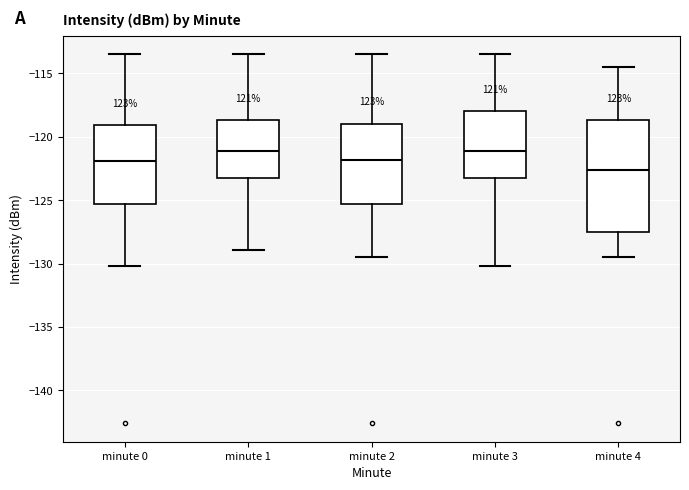

Reading left to right, read every box against the y-axis: the position of its median line, the range the box covers, and the ends of its whiskers. The values are not printed on the chart, so give them approximately, as read against the axis.

minute 0: median -122.0, box -125.5 to -119.0, whiskers -130.0 to -113.5
minute 1: median -121.0, box -123.5 to -118.5, whiskers -129.0 to -113.5
minute 2: median -122.0, box -125.5 to -119.0, whiskers -129.5 to -113.5
minute 3: median -121.0, box -123.5 to -118.0, whiskers -130.0 to -113.5
minute 4: median -122.5, box -127.5 to -118.5, whiskers -129.5 to -114.5